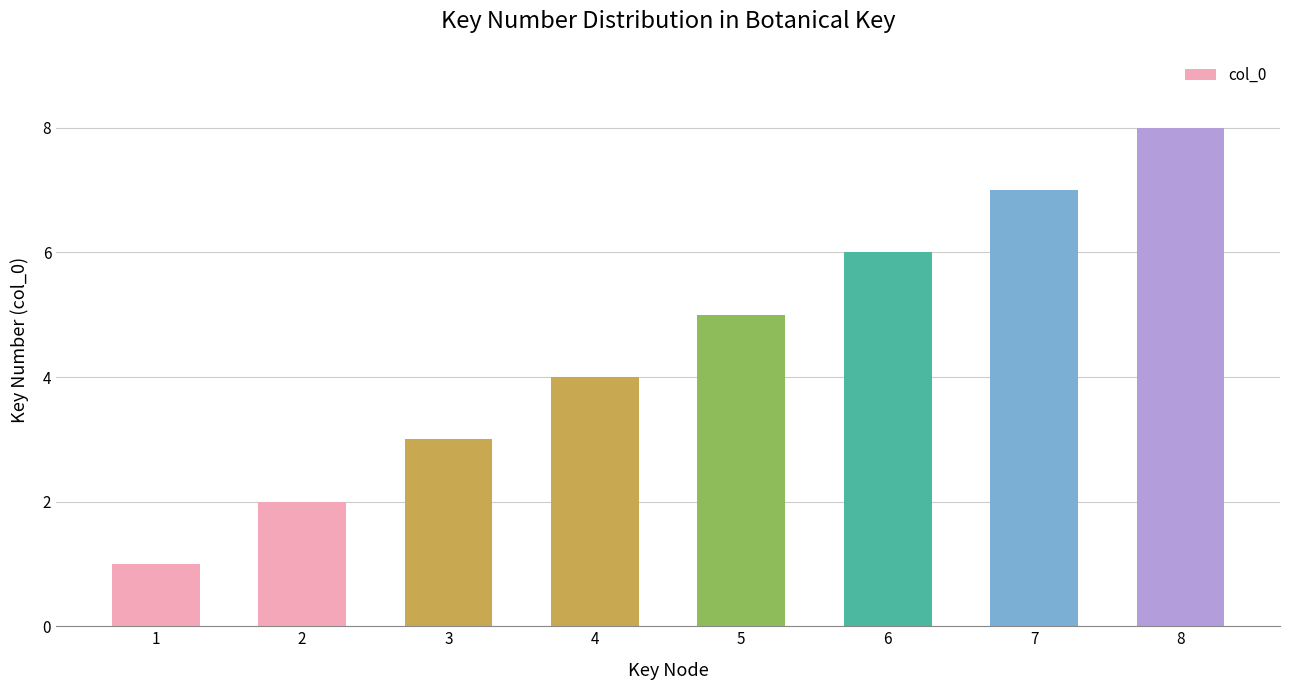

What is the maximum value shown in the chart?

8